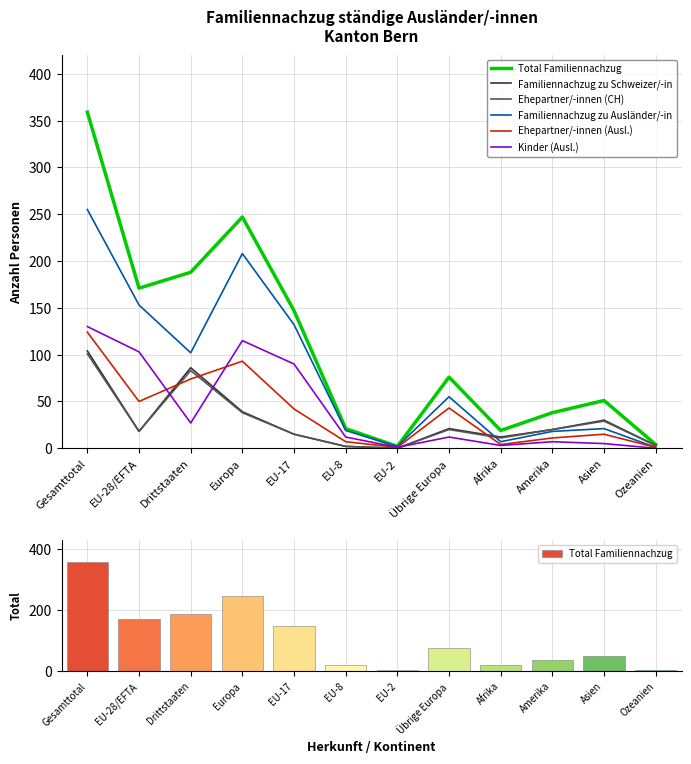

At which category does the chart reach its minimum across all series?

EU-2